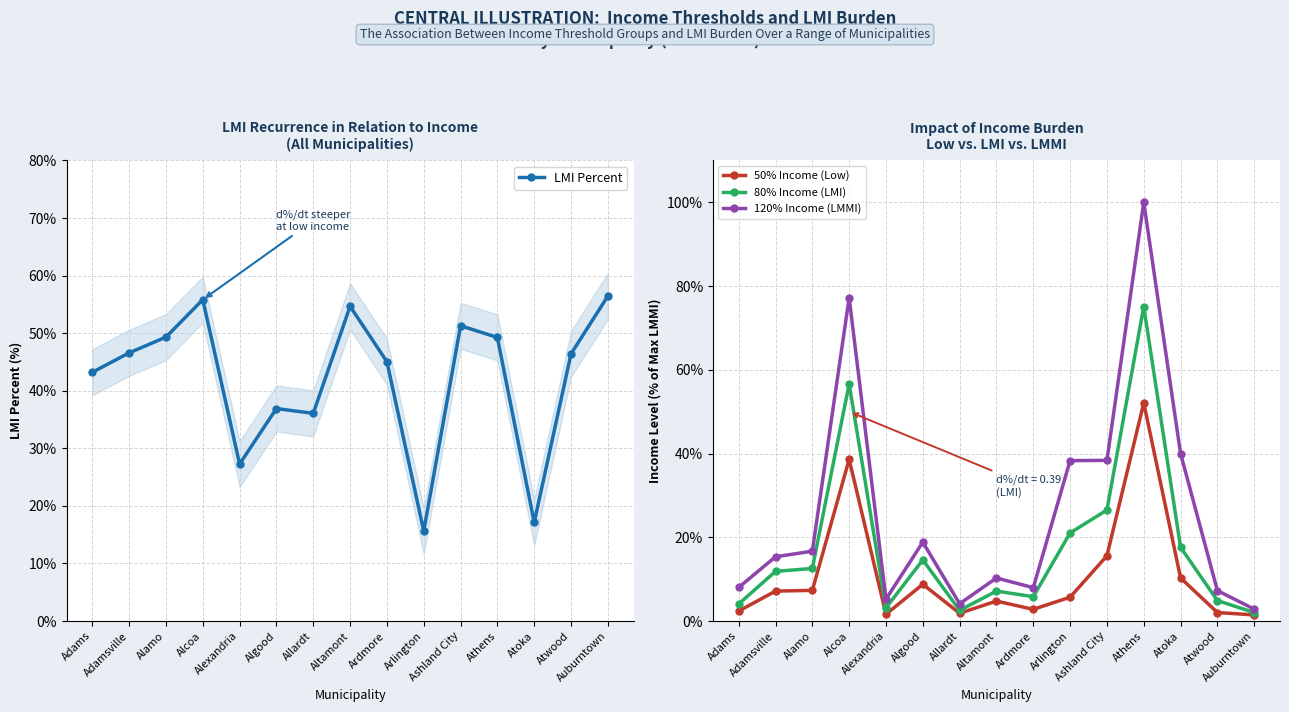

Where is the first local minimum for 50% Income (Low)?

Alexandria